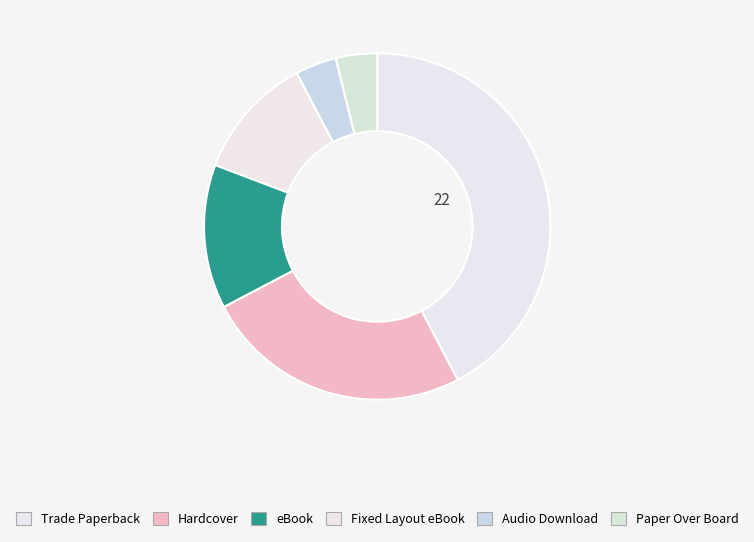

Count the number of slices in the pie.

6